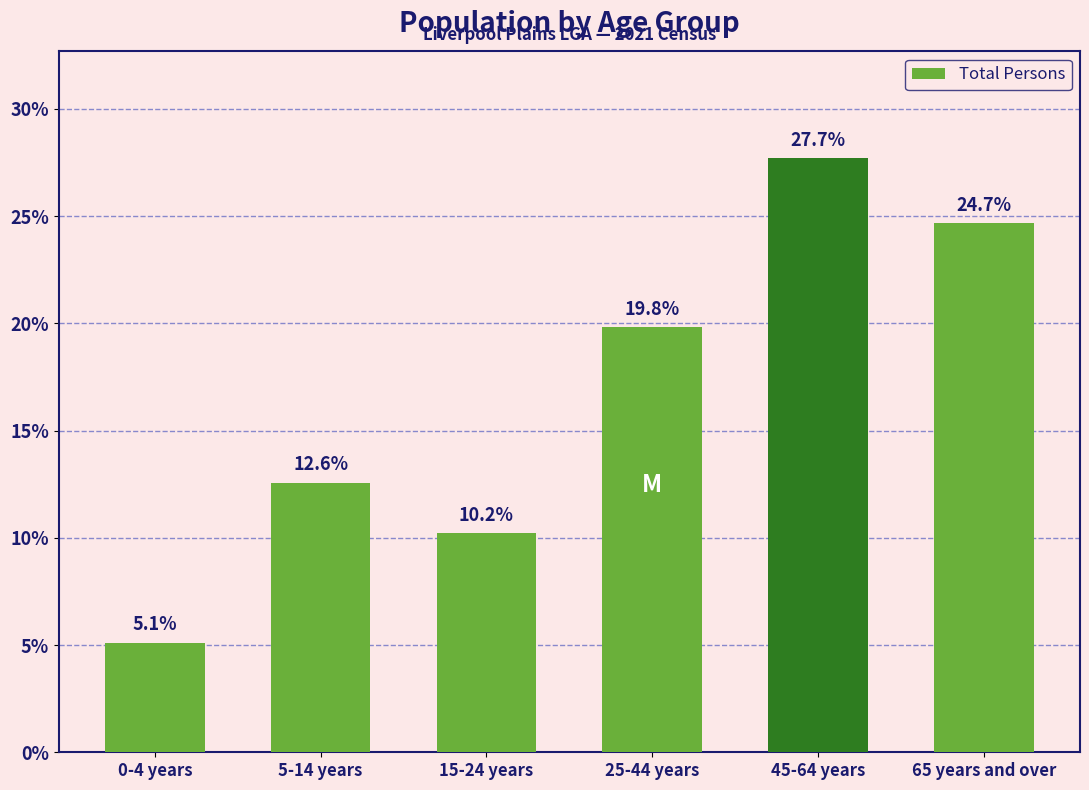

Reading left to right, transcribe all the data shown in this chart.

0-4 years=5.1	5-14 years=12.6	15-24 years=10.2	25-44 years=19.8	45-64 years=27.7	65 years and over=24.7